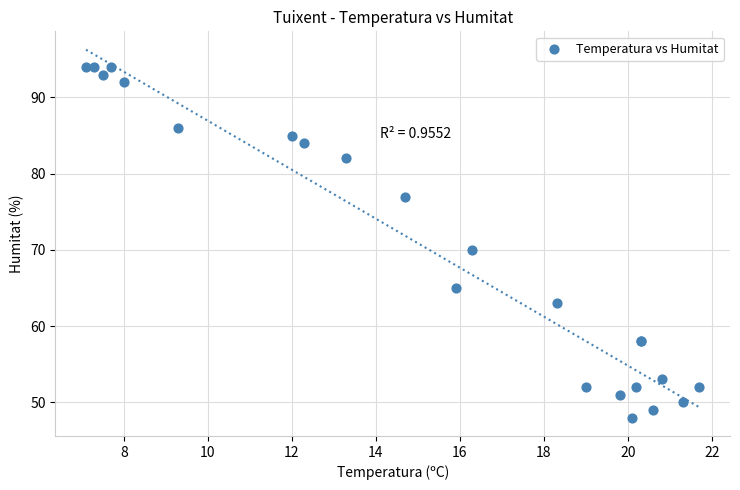

What Y value in the scatter plot is closest to 71?

70